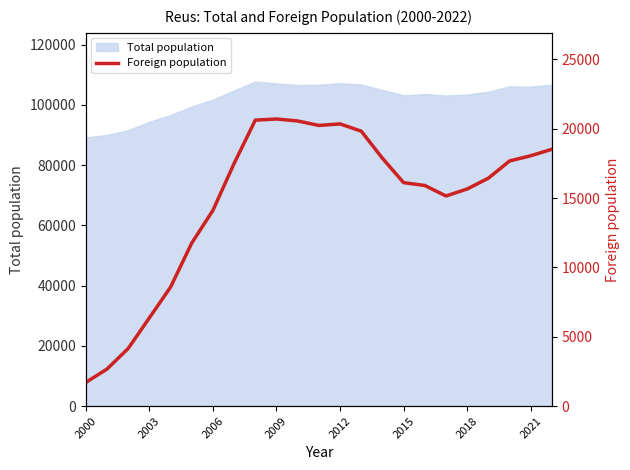

The value of Total population at 2006 is 101767. True or false?

True